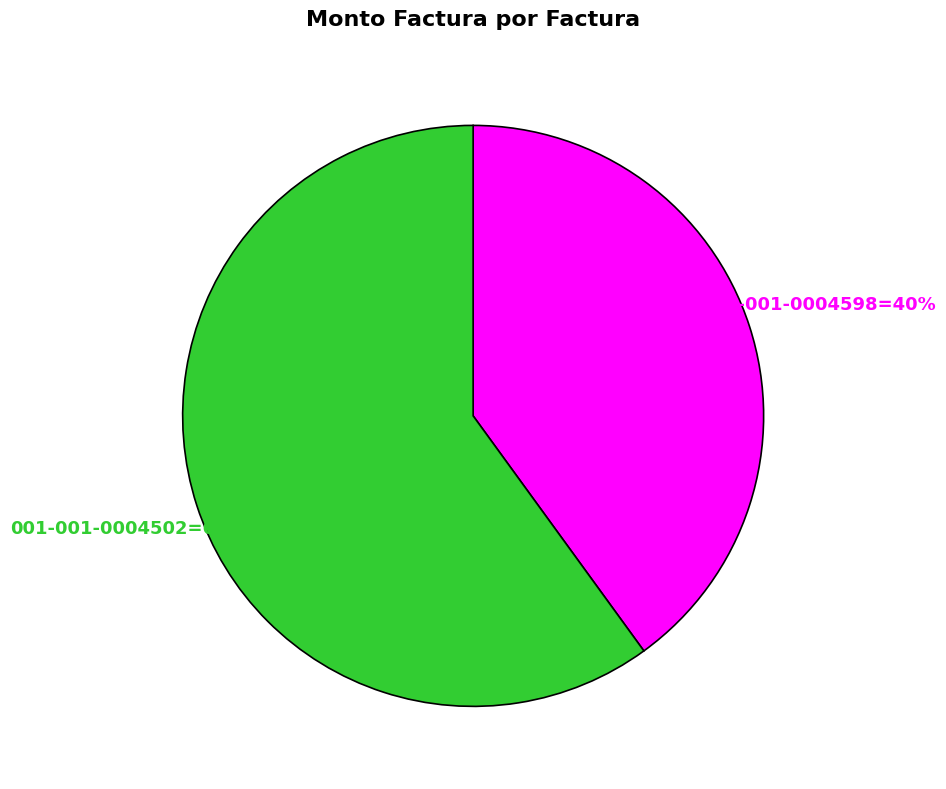

To the nearest percent, what is the difference between the largest and smallest slice percentages?

20%